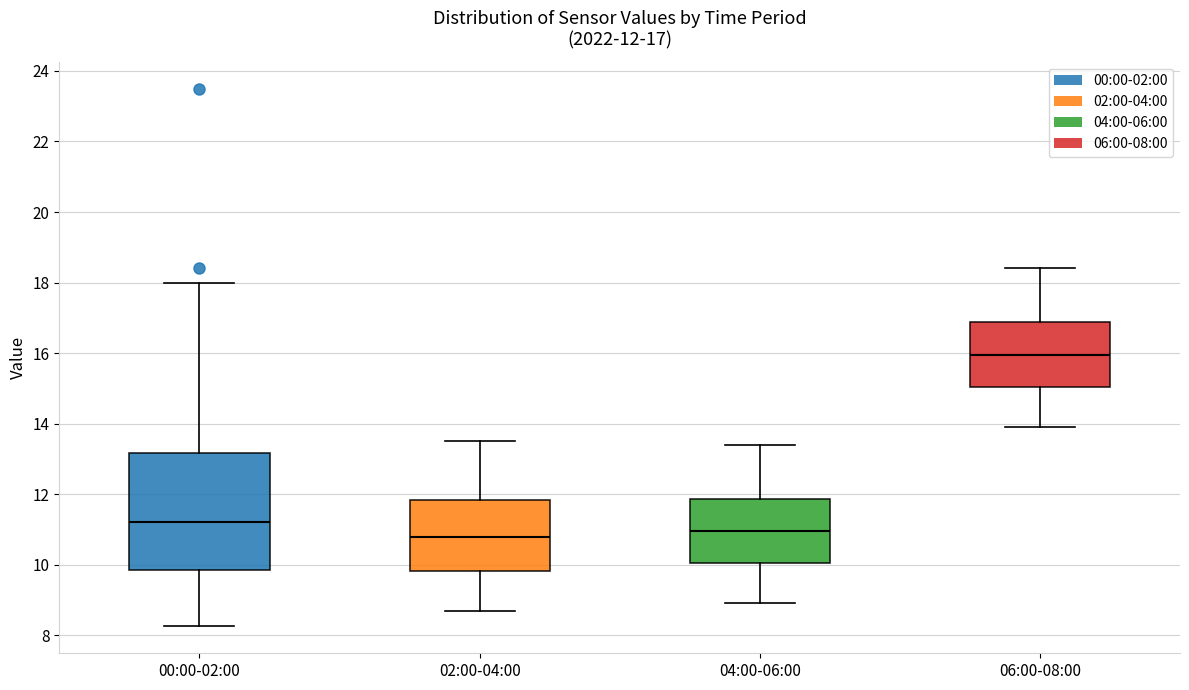

Which box's median line is the highest?

06:00-08:00